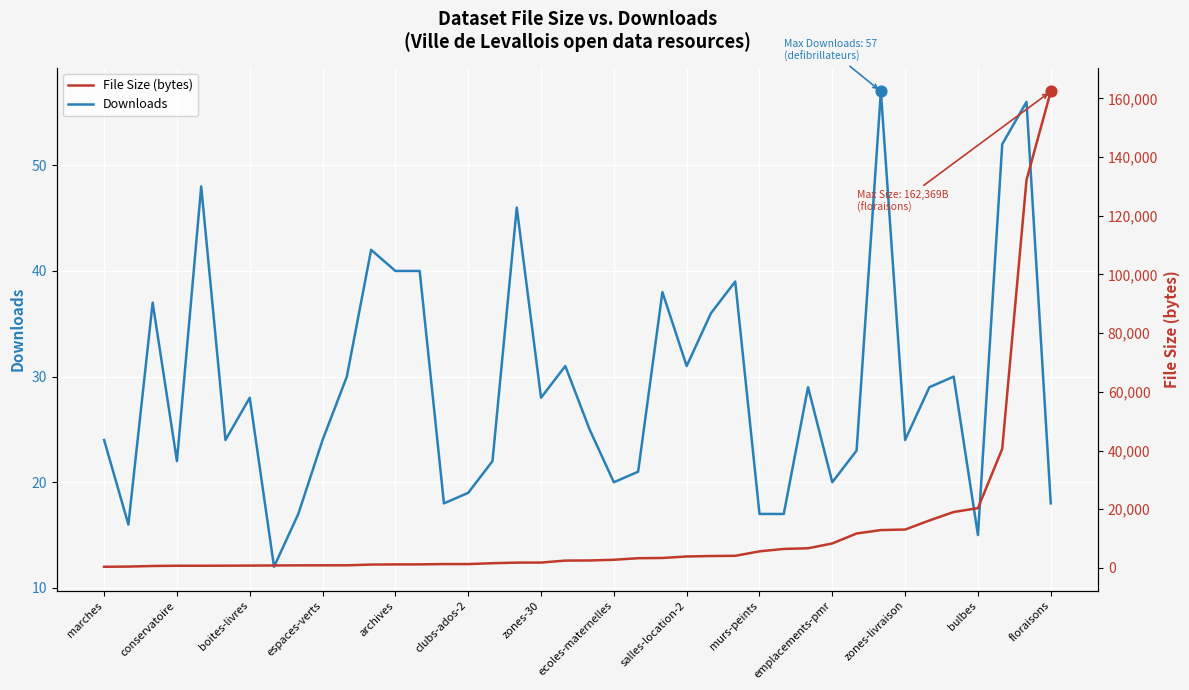

Is it true that Downloads equals 39 at zones-livraison?

False